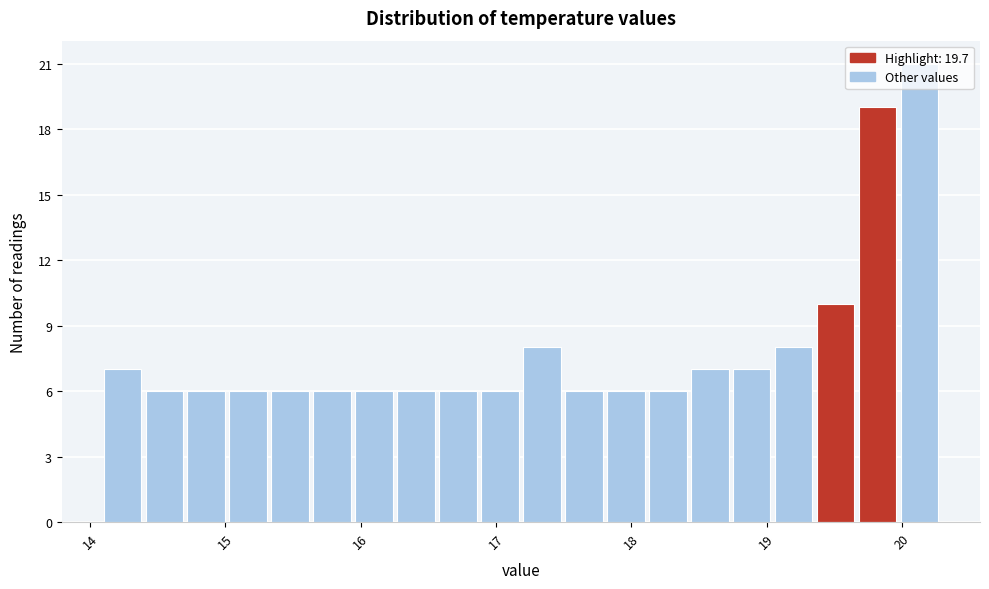

Around what value on the x-axis is the tallest bar? Give the approximate position of its centre, as read against the axis.

20.1